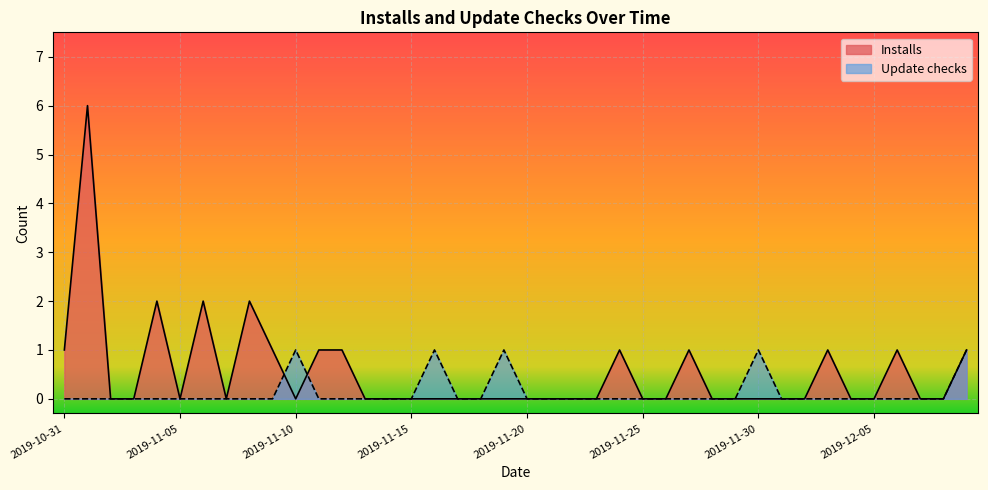

Which category has the lowest value across all series?

2019-11-02